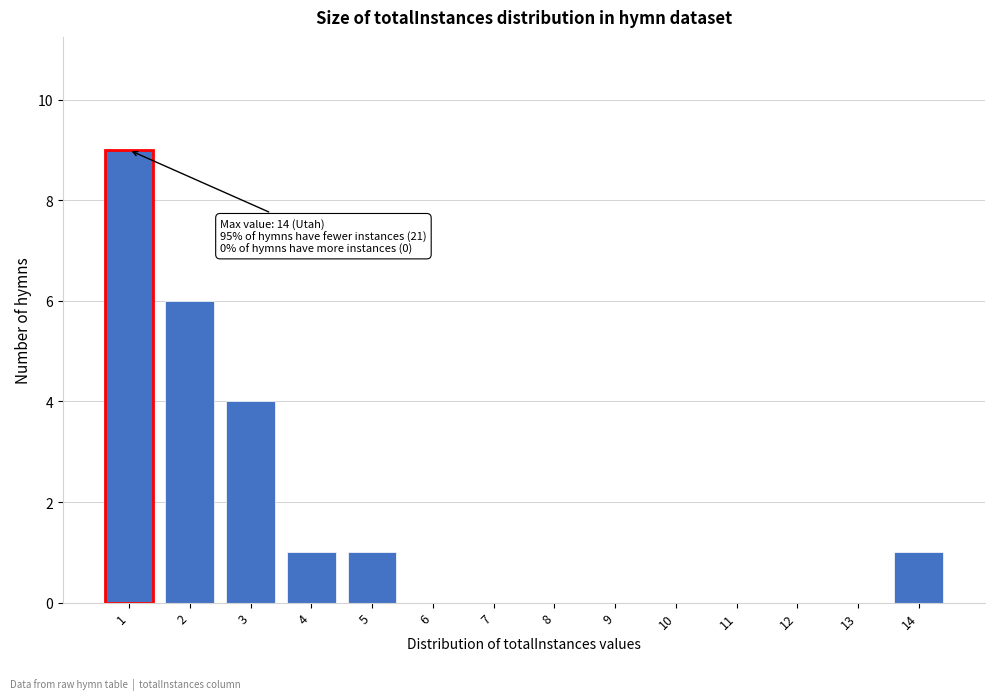

Reading left to right, what are all the values shown in this chart?

1=9	2=6	3=4	4=1	5=1	6=0	7=0	8=0	9=0	10=0	11=0	12=0	13=0	14=1